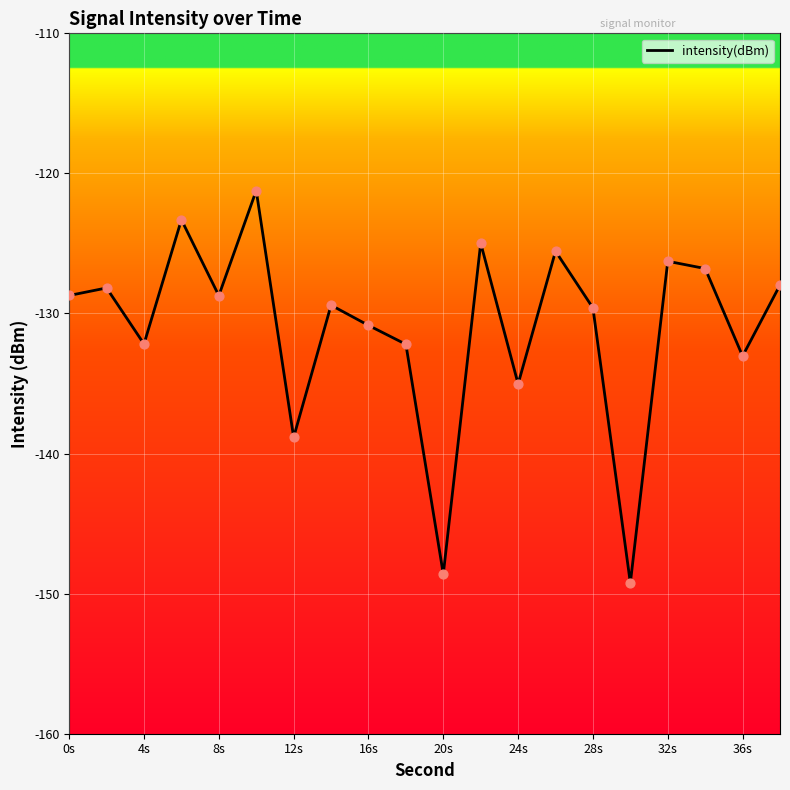

What is the maximum value shown in the chart?

-121.2